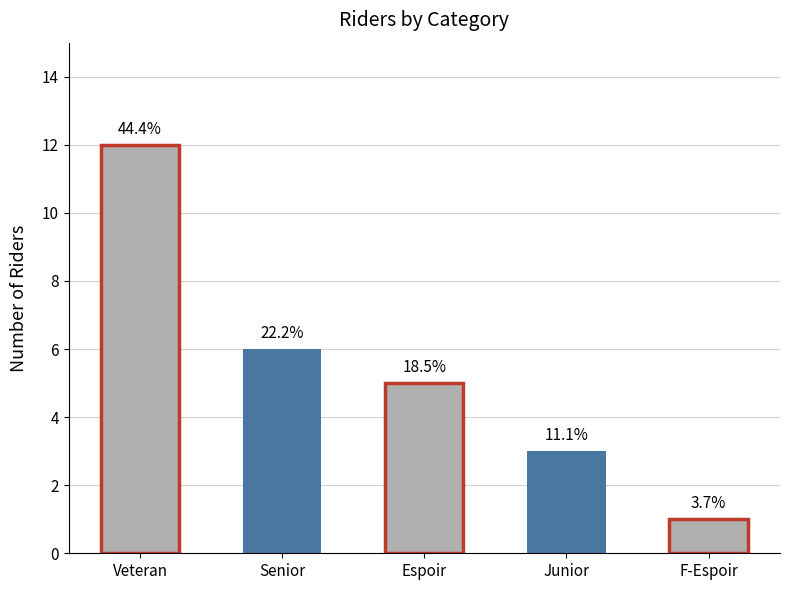

What is the ratio of the value at F-Espoir to the value at Junior?

0.3